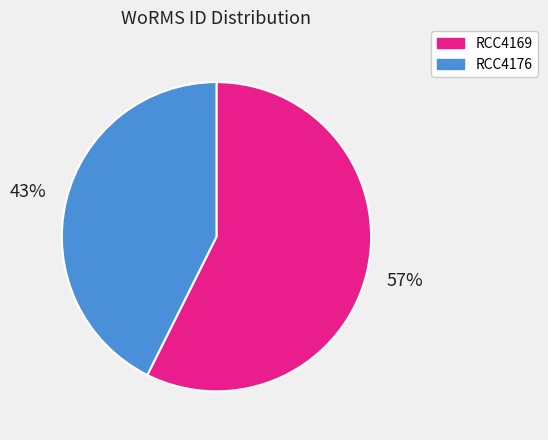

Rank the categories by value from lowest to highest.

RCC4176, RCC4169